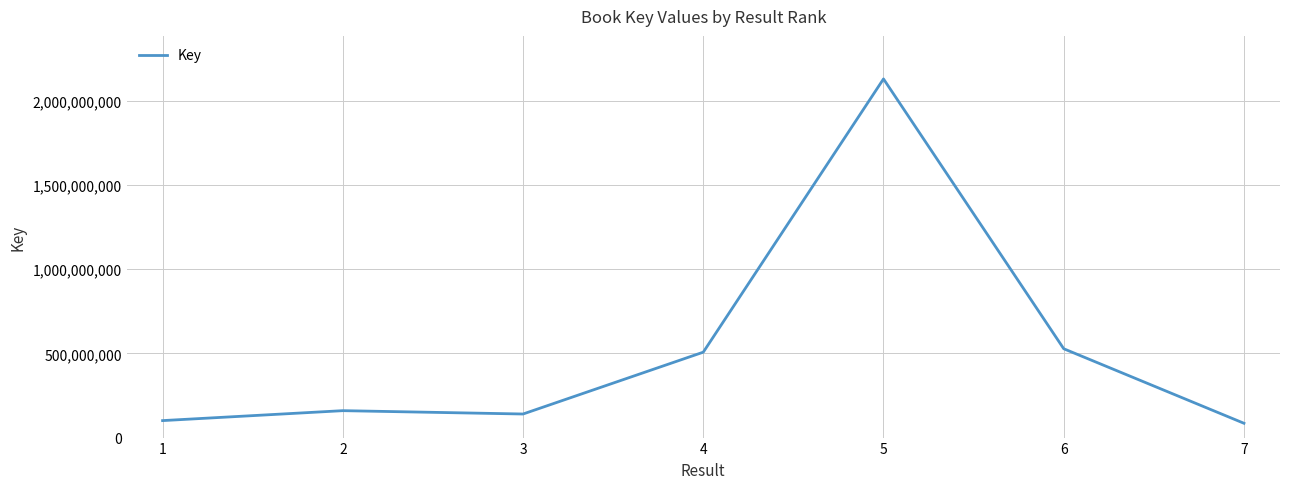

Which has a higher value, 3 or 6?

6